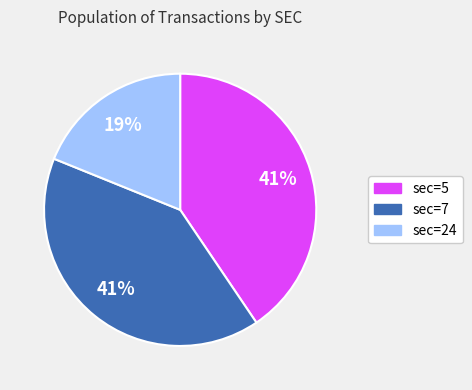

Is there a majority slice in this chart?

No